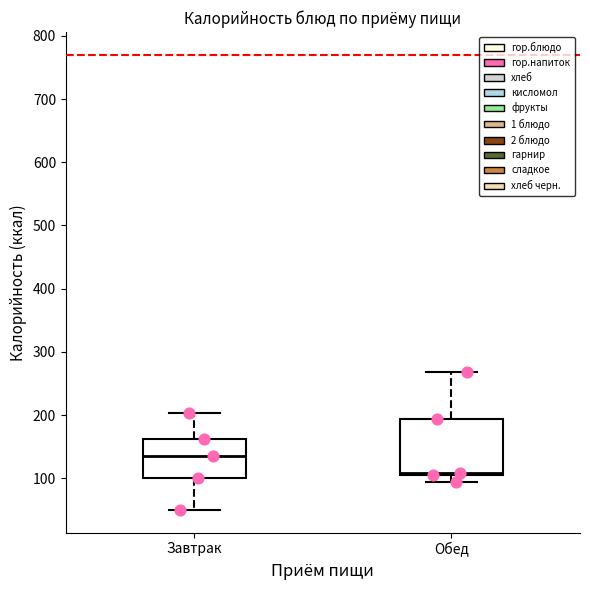

Which box is the tallest, from its lower edge to its upper edge?

Обед